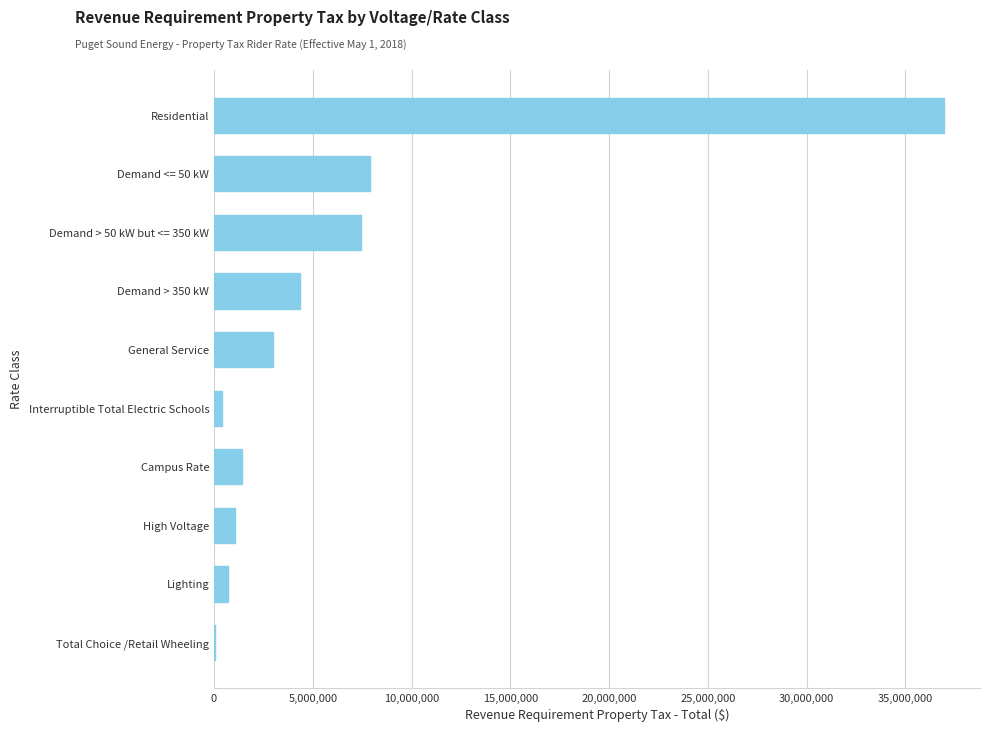

Is it true that the value at General Service is 4669915.3?

False